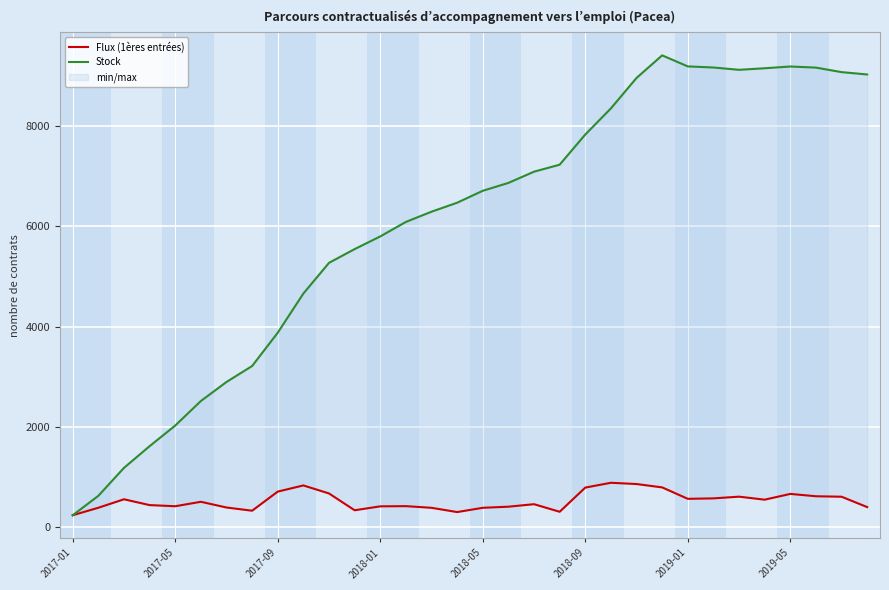

Reading left to right, list all the values displayed in this chart.

Flux (1ères entrées): 241	390	559	443	420	509	395	331	712	835	675	340	418	422	389	304	389	411	461	310	792	888	863	796	568	577	611	551	666	619	610	403
Stock: 240	628	1185	1618	2029	2518	2898	3216	3880	4661	5273	5547	5800	6089	6293	6472	6710	6867	7091	7230	7832	8353	8960	9410	9190	9168	9122	9153	9188	9166	9076	9029